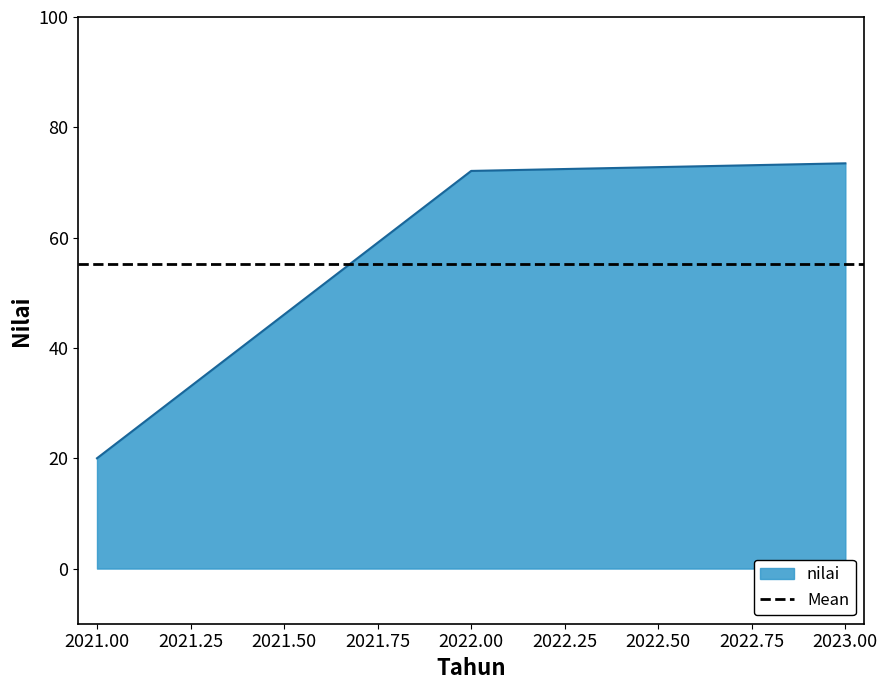

Rank the categories by value from highest to lowest.

2023, 2022, 2021